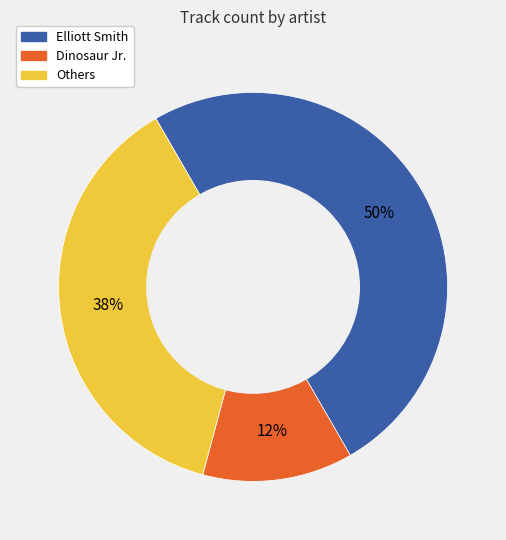

How many slices are in this pie chart?

3